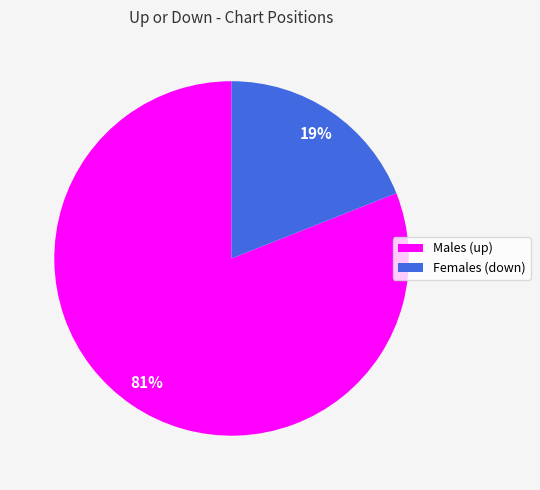

To the nearest percent, what is the average slice percentage?

50%